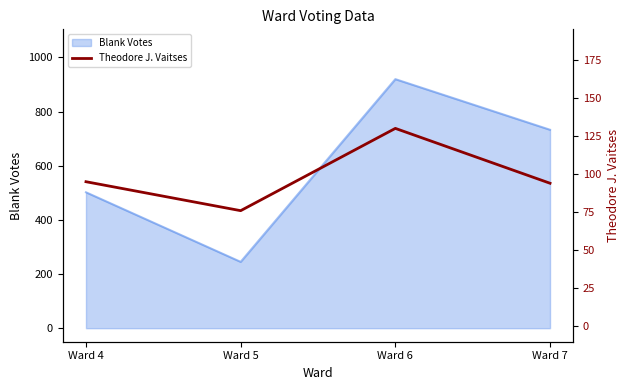

At which category does Blank Votes reach its first local valley?

Ward 5